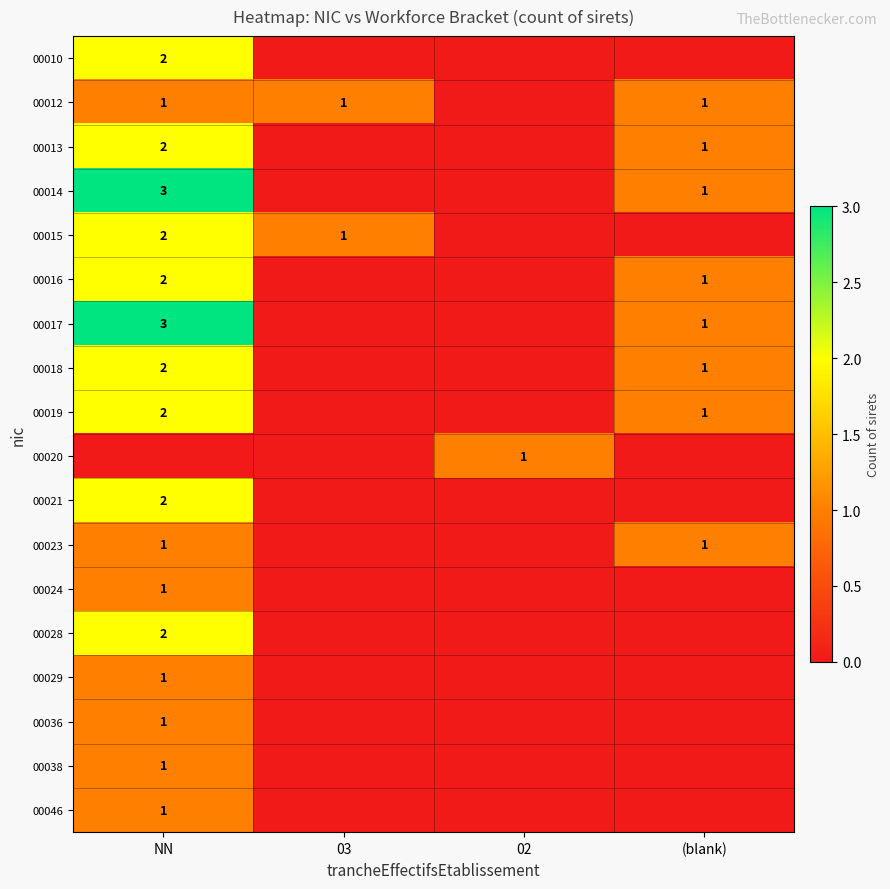

The value of 00019 at NN is 0. True or false?

False